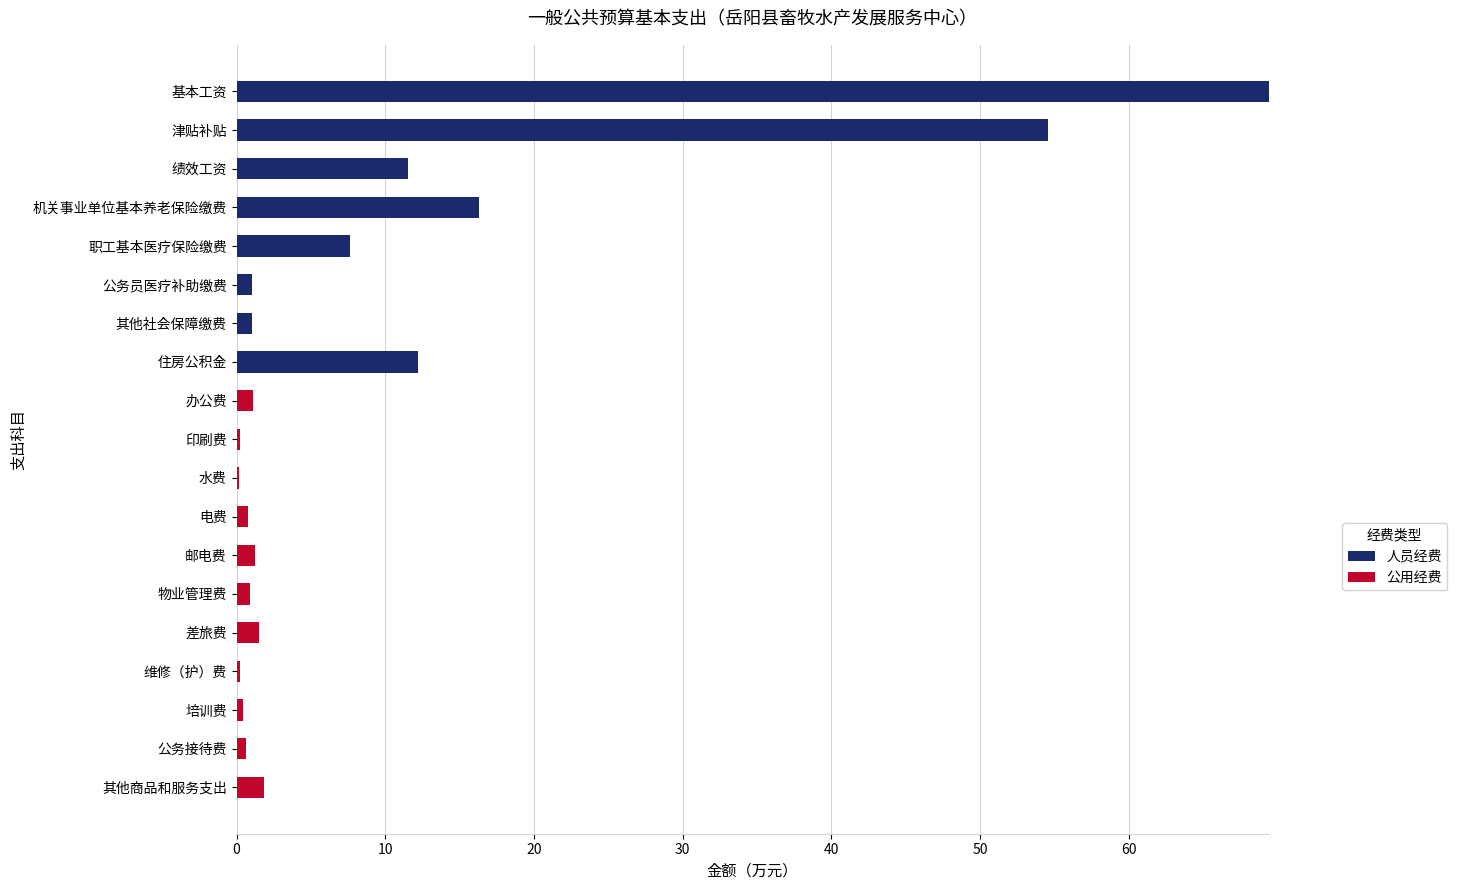

At which label does 人员经费 reach its peak?

基本工资